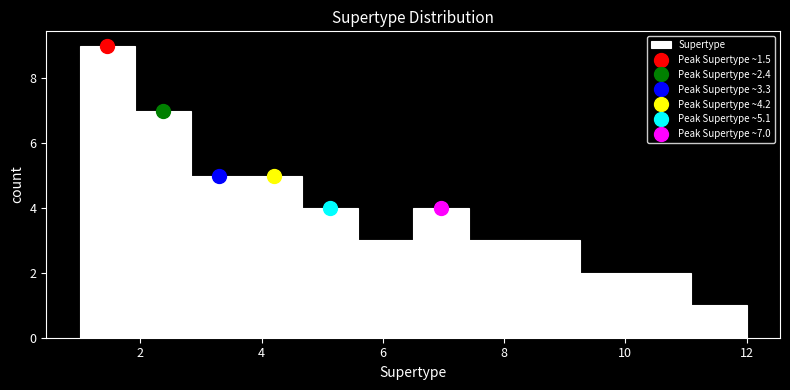

Which range on the x-axis has the tallest bar?

1.0 to 2.0